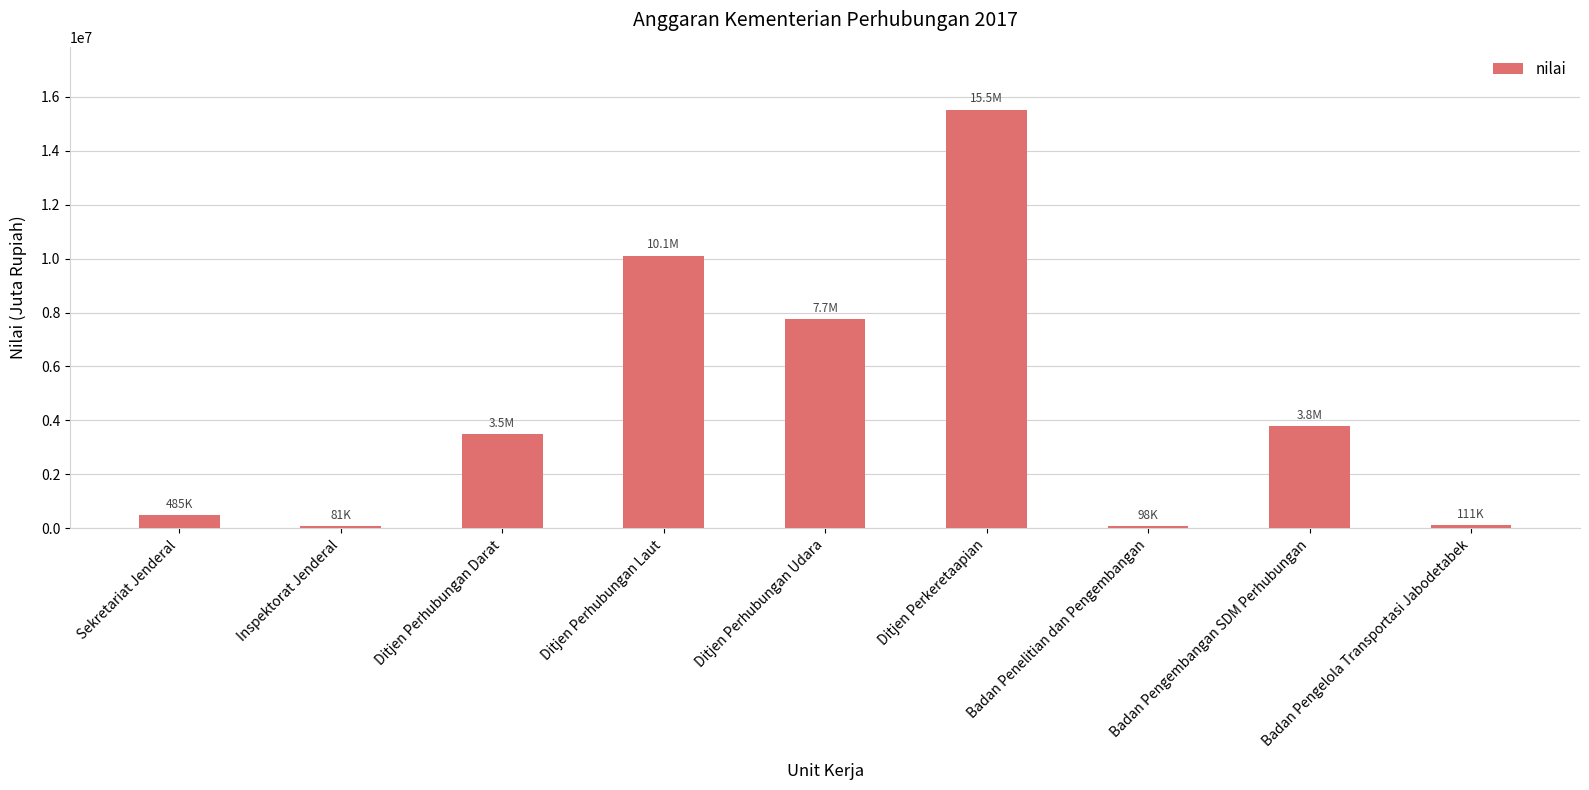

True or false: the data shows 6708722 at Ditjen Perkeretaapian.

False